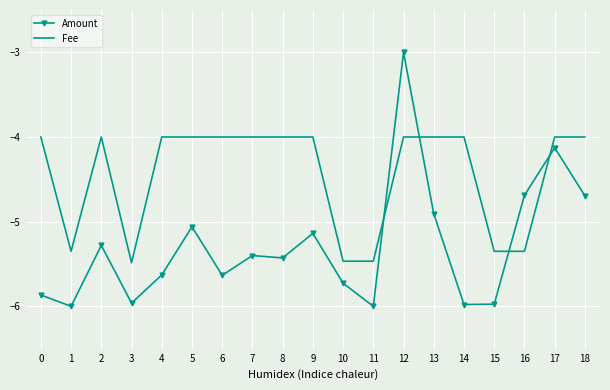

List the series in order of their overall mean, highest first.

Fee, Amount